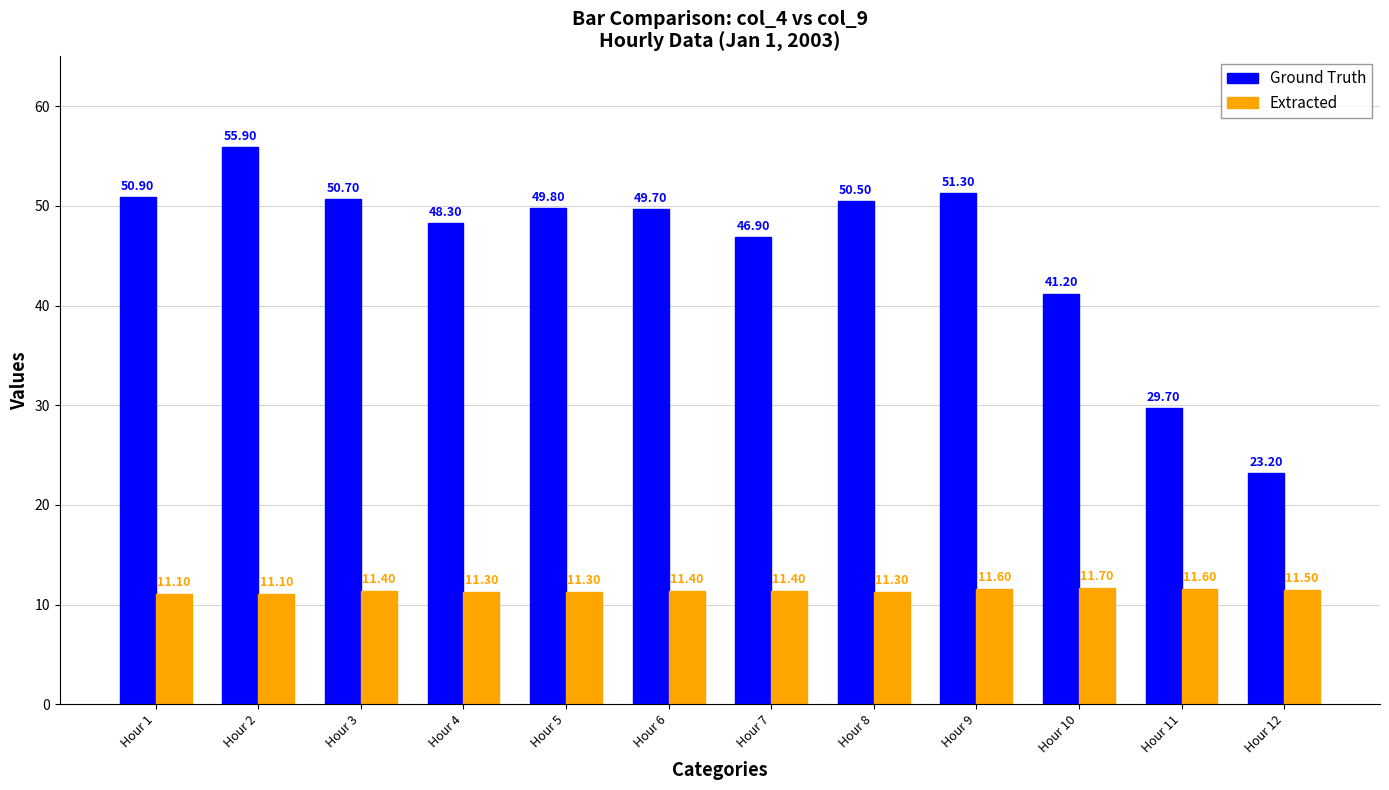

Reading left to right, transcribe all the data shown in this chart.

Ground Truth: Hour 1=50.9	Hour 2=55.9	Hour 3=50.7	Hour 4=48.3	Hour 5=49.8	Hour 6=49.7	Hour 7=46.9	Hour 8=50.5	Hour 9=51.3	Hour 10=41.2	Hour 11=29.7	Hour 12=23.2
Extracted: Hour 1=11.1	Hour 2=11.1	Hour 3=11.4	Hour 4=11.3	Hour 5=11.3	Hour 6=11.4	Hour 7=11.4	Hour 8=11.3	Hour 9=11.6	Hour 10=11.7	Hour 11=11.6	Hour 12=11.5